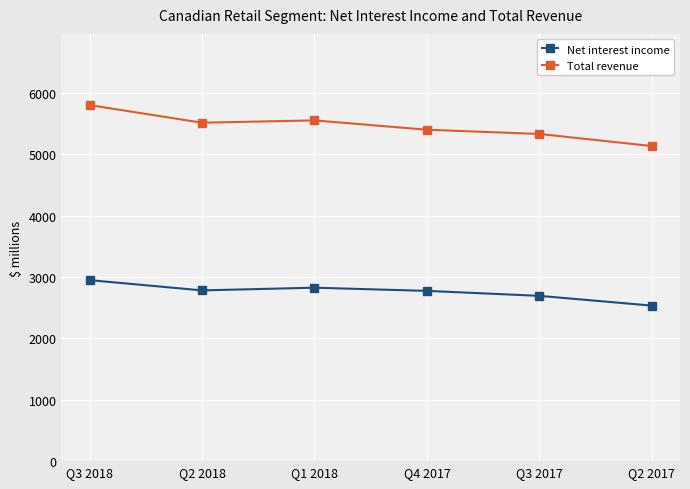

How many lines are shown in the chart?

2